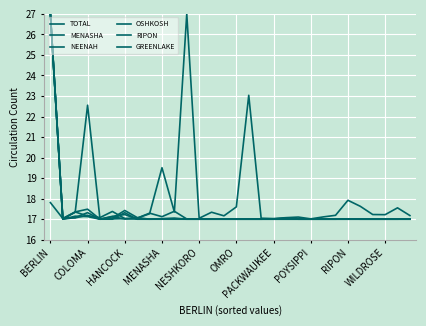

At how many categories does at least one series exceed 20?

4